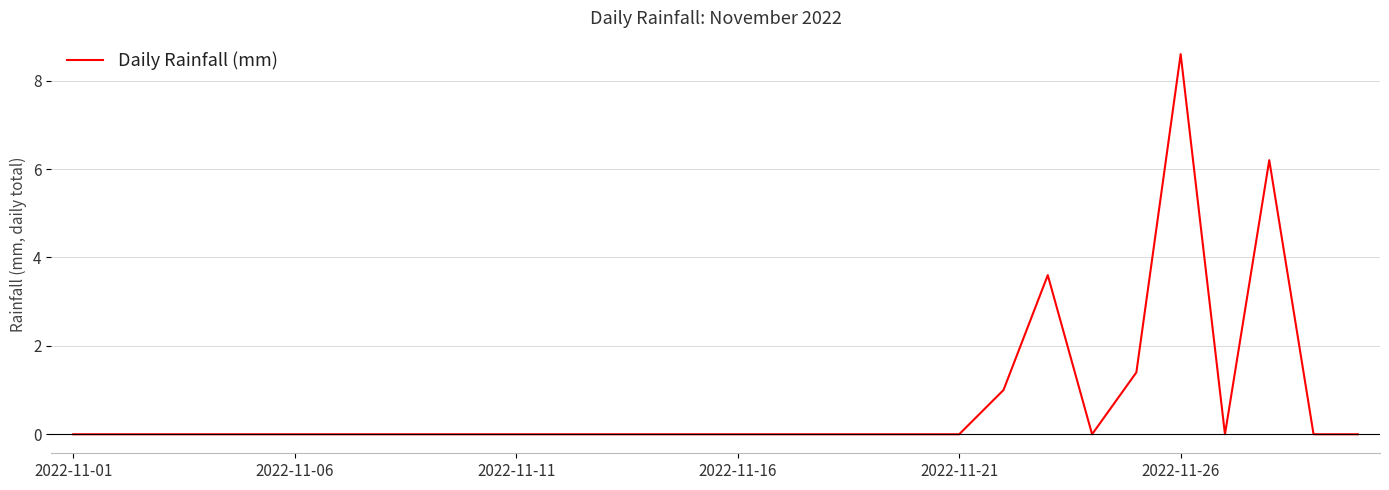

What is the maximum value shown in the chart?

8.6